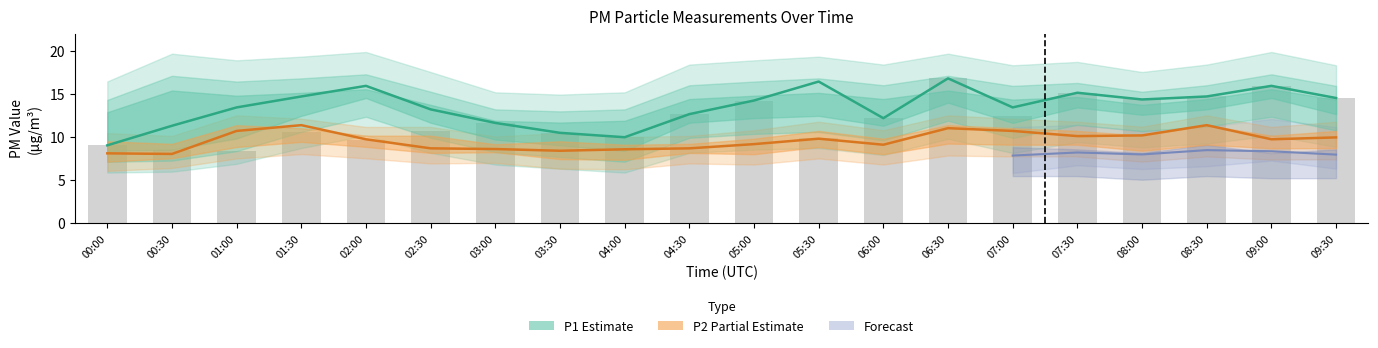

Which series has the largest total across all categories?

P1_upper